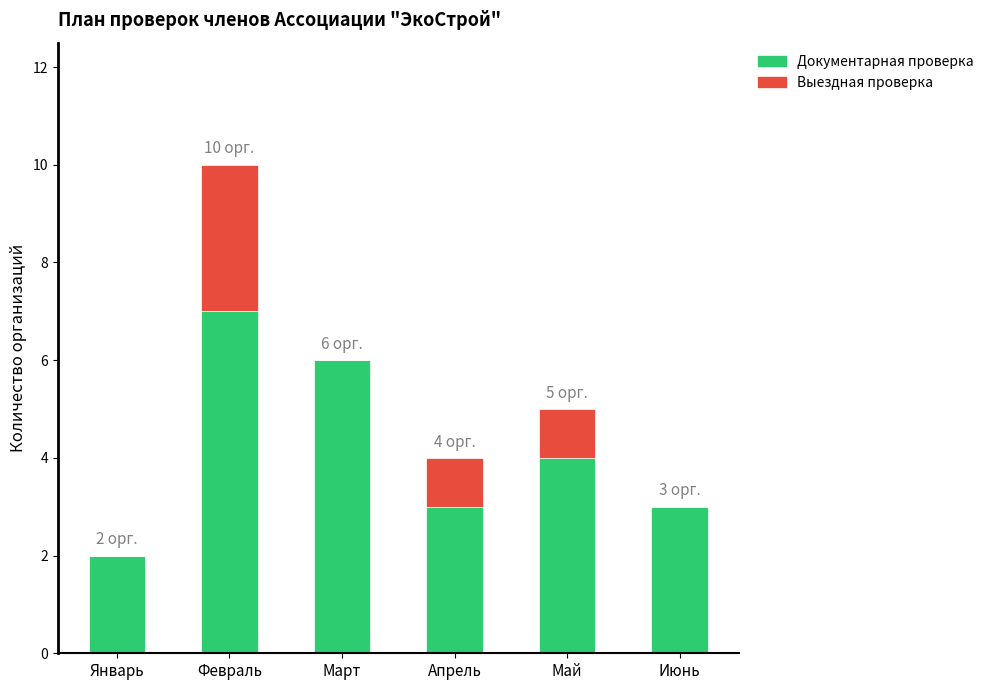

True or false: Документарная проверка has a value of 4 at Июнь.

False